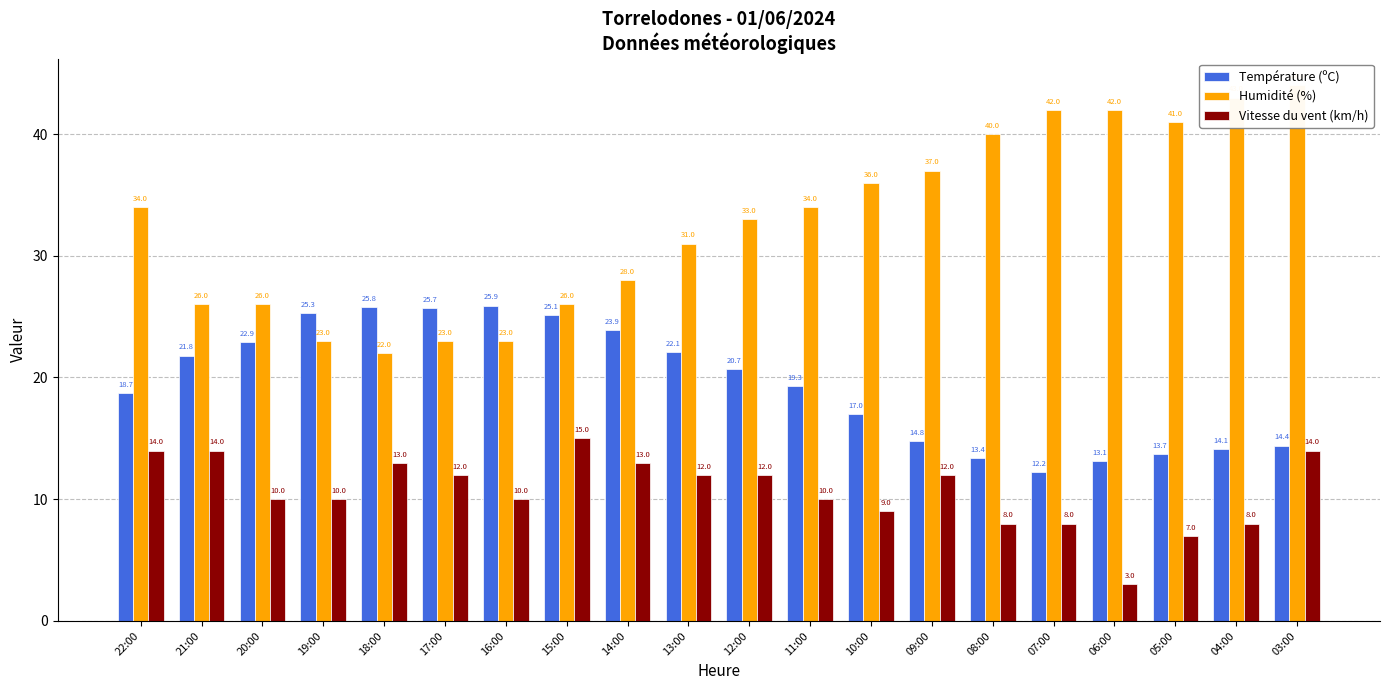

What is the difference between the maximum and second lowest values in the Humidité (%) series?

21.0